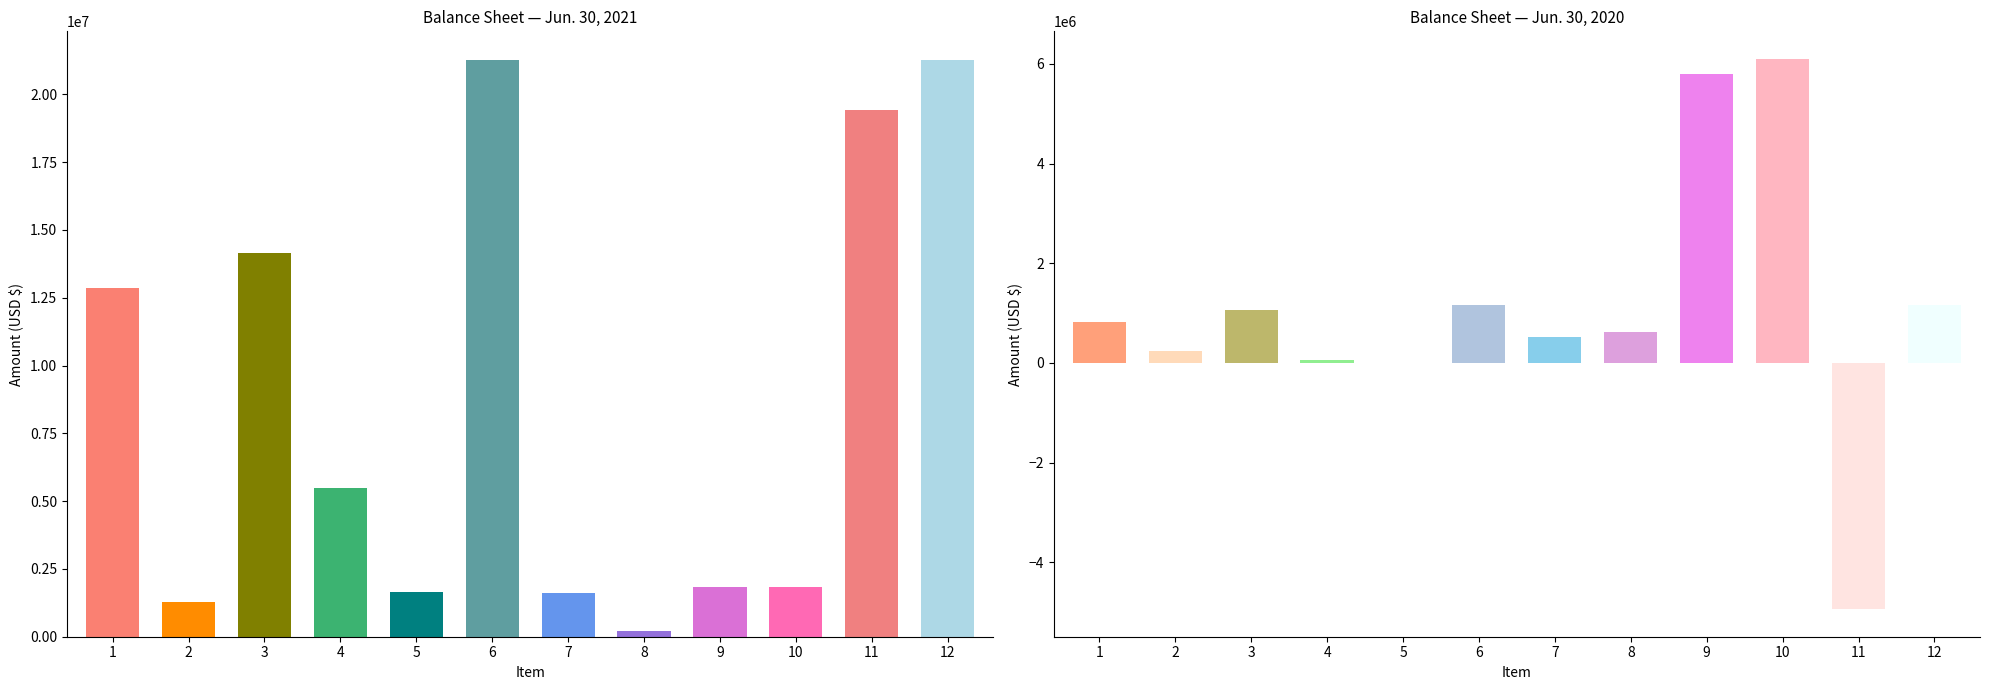

What is the average value of the Jun. 30, 2020 series?

1051018